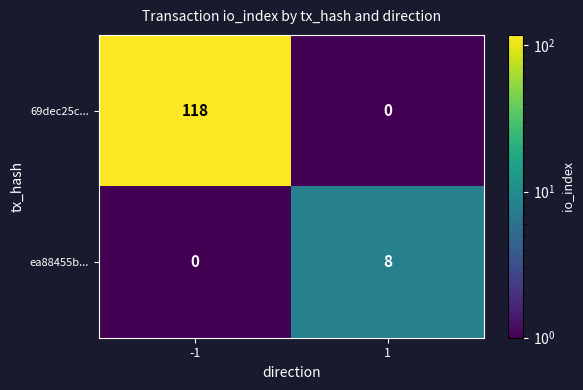

What is the spread (max minus min) of values at -1?

118